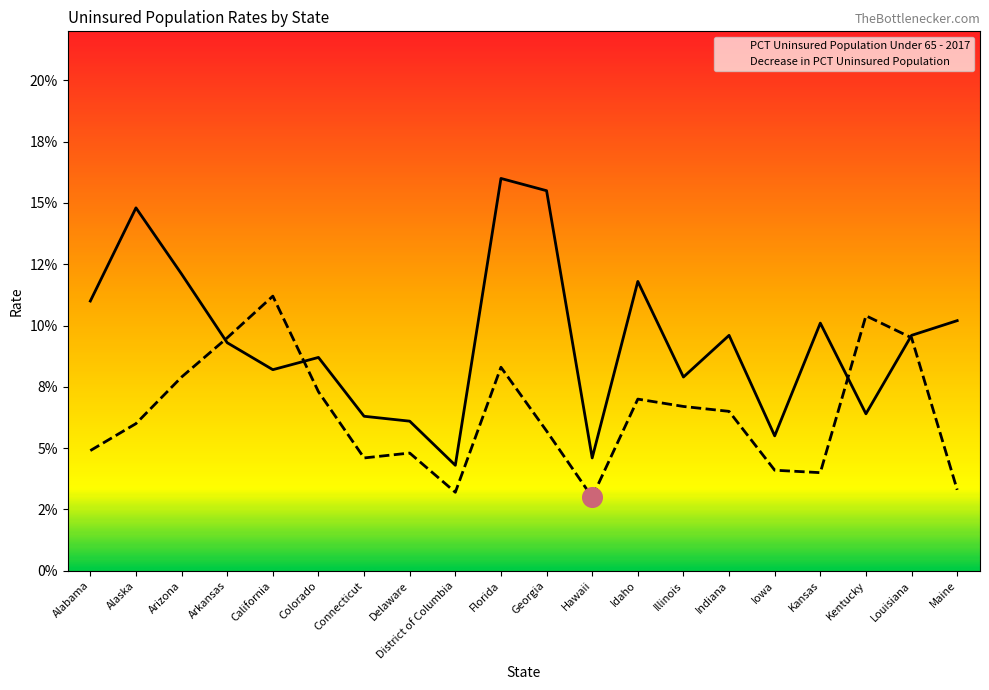

At which category is the sum across all series the highest?

Florida